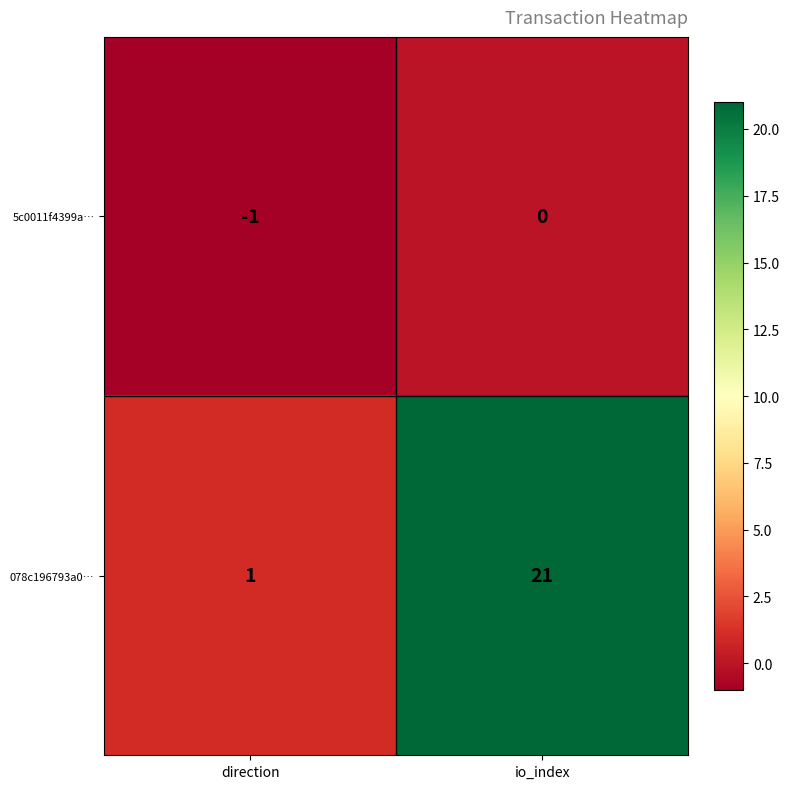

What is the total value across all series at io_index?

21